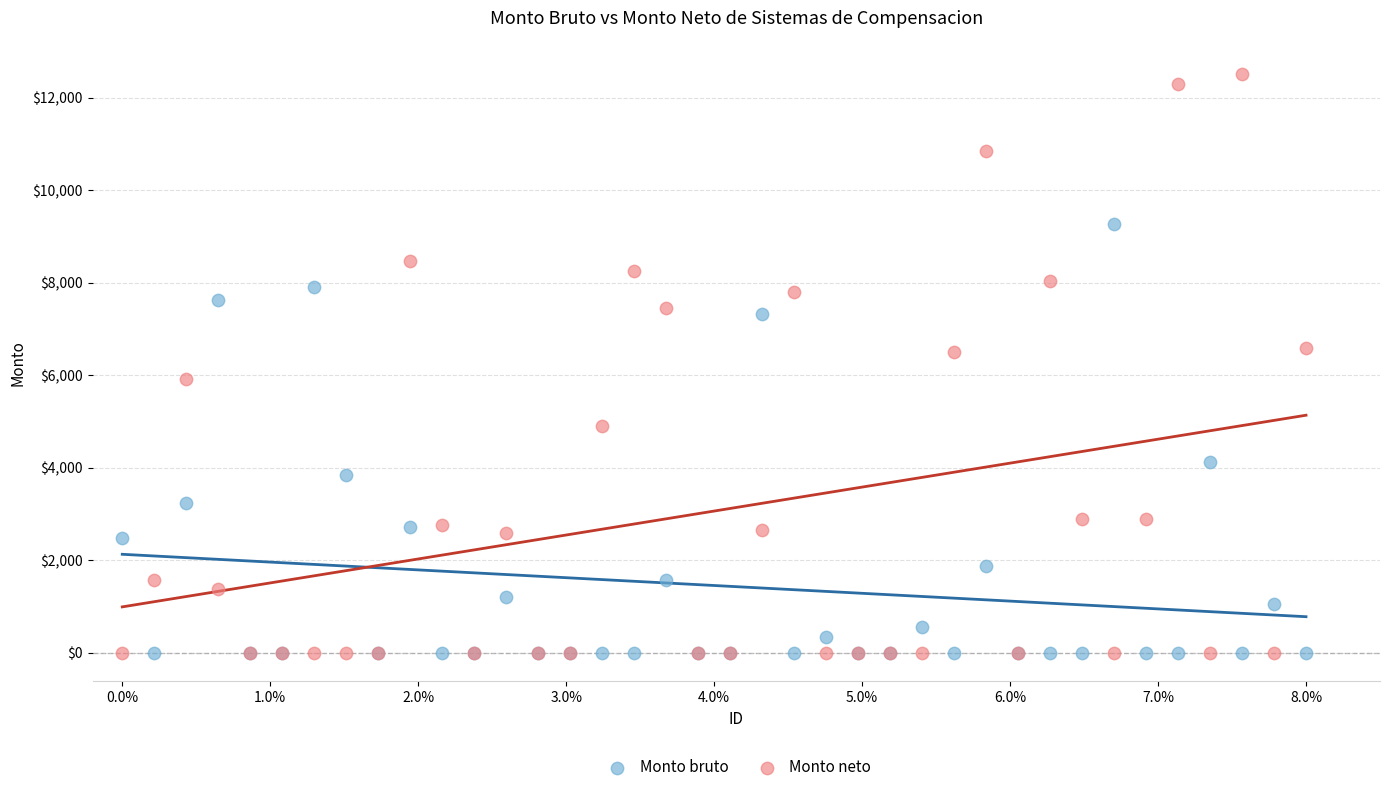

In the Monto bruto series, what Y value is closest to 4630?

4112.7